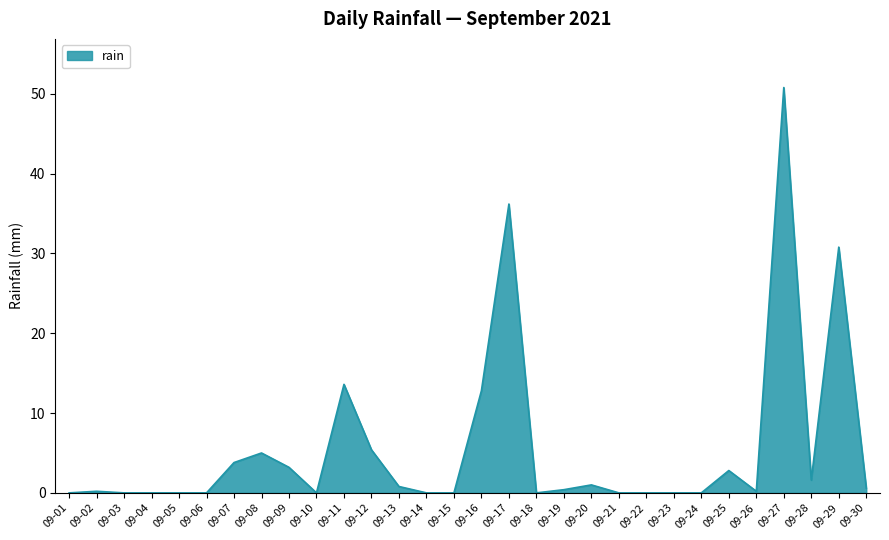

True or false: there are more than 0 points higher than both neighbors.

True